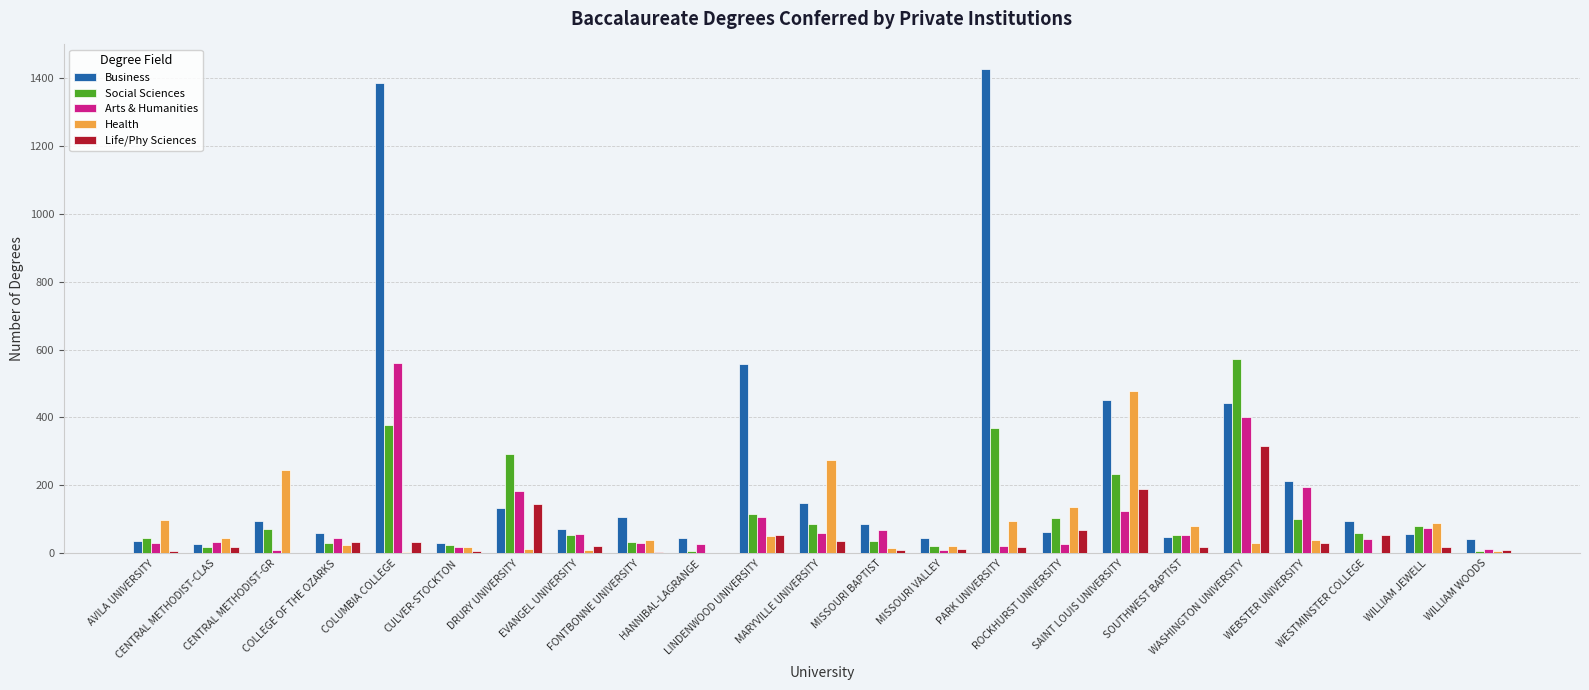

What is the sum of all Life/Phy Sciences values?

1105